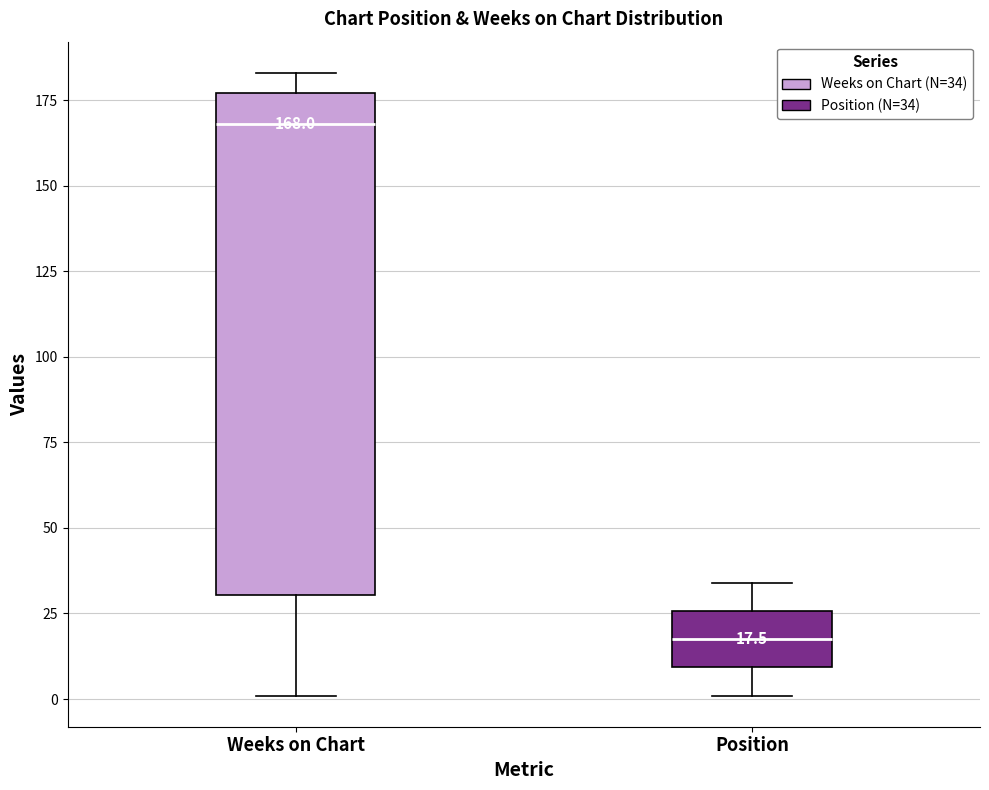

Which box has the highest median line?

Weeks on Chart